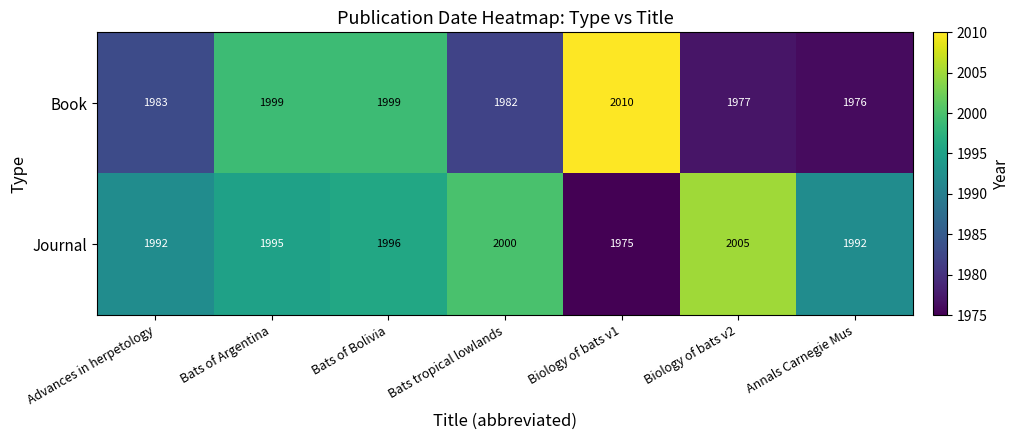

Count the Journal values in the range 1992 to 2000.

5